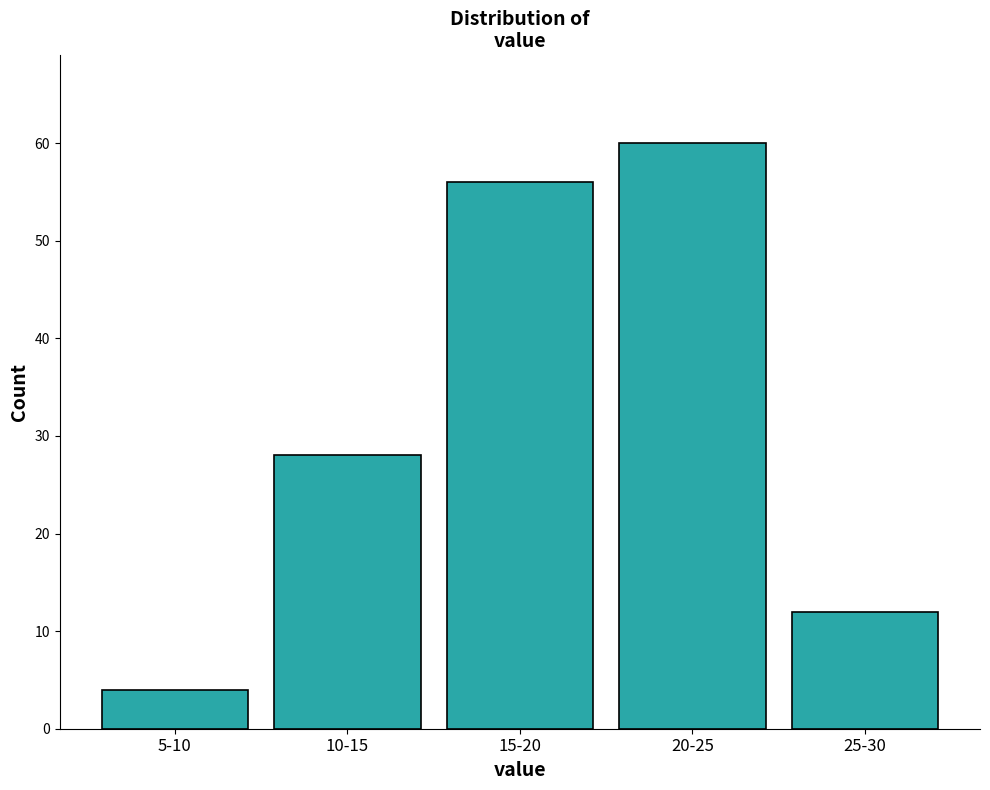

Reading right to left, transcribe all the data shown in this chart.

25-30=12	20-25=60	15-20=56	10-15=28	5-10=4